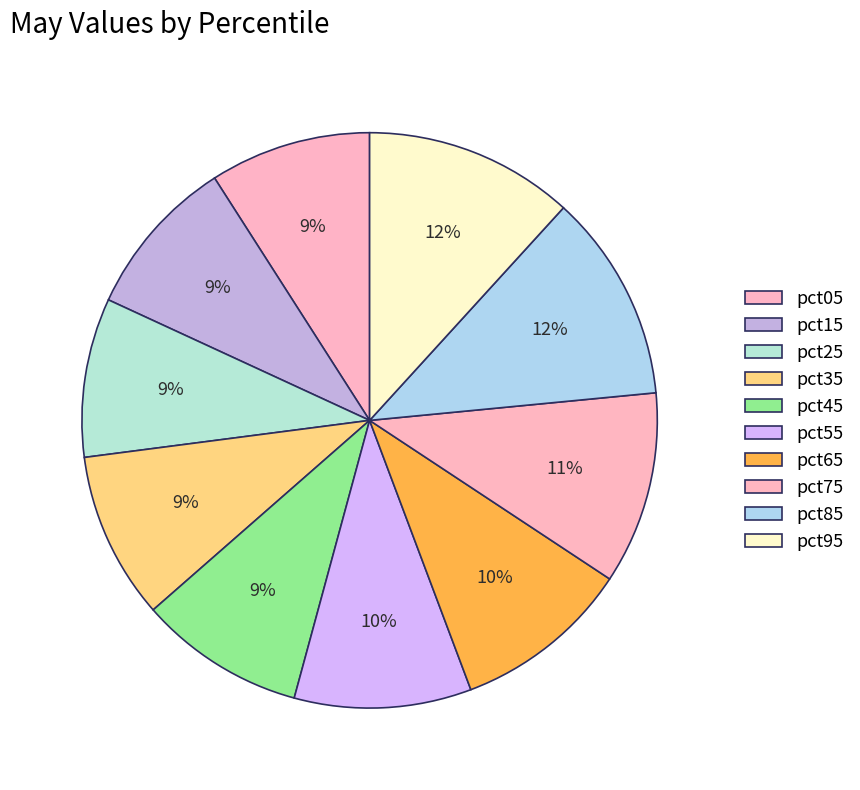

The pct45 slice represents 16% of the pie. True or false?

False